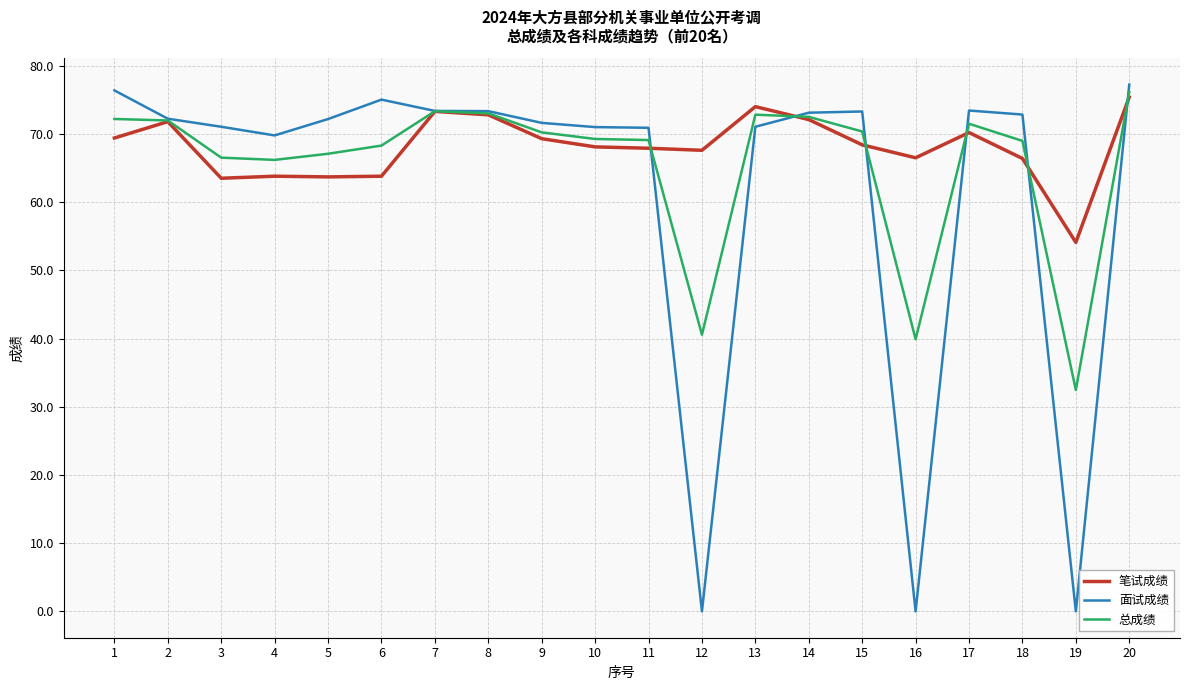

At which label does 总成绩 first exceed 70?

1